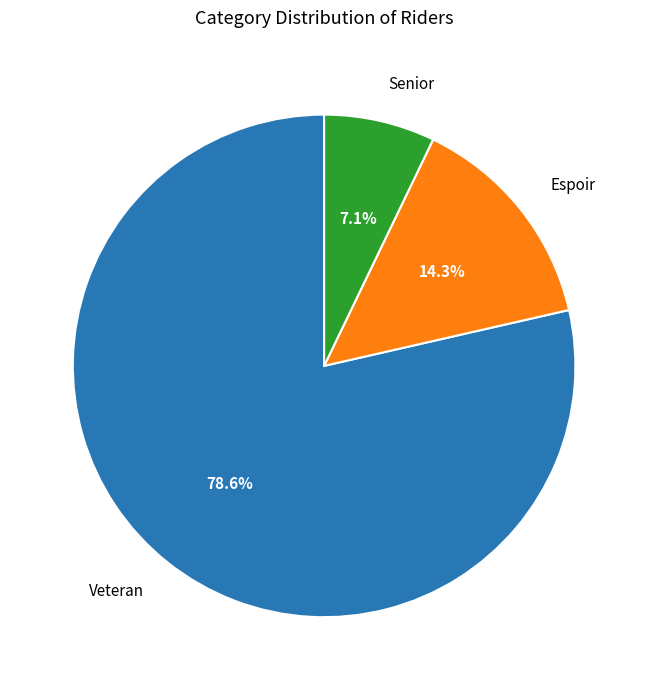

To the nearest percent, what percentage of the pie is Senior?

7%